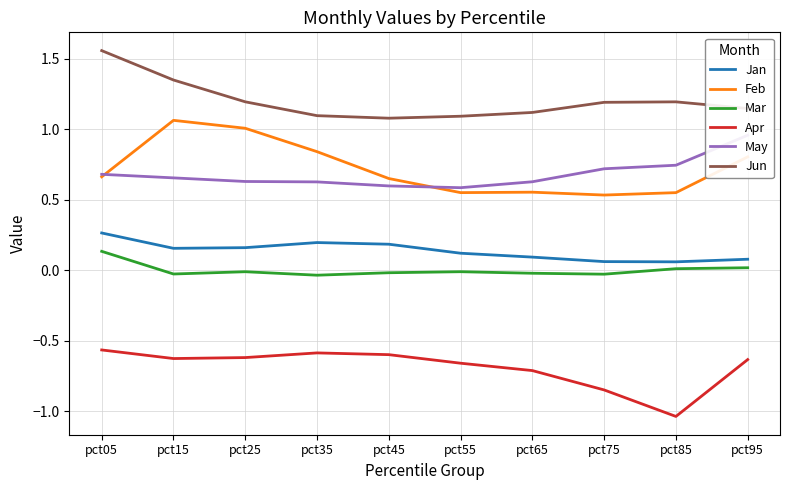

Which label corresponds to the largest value in the chart?

pct05